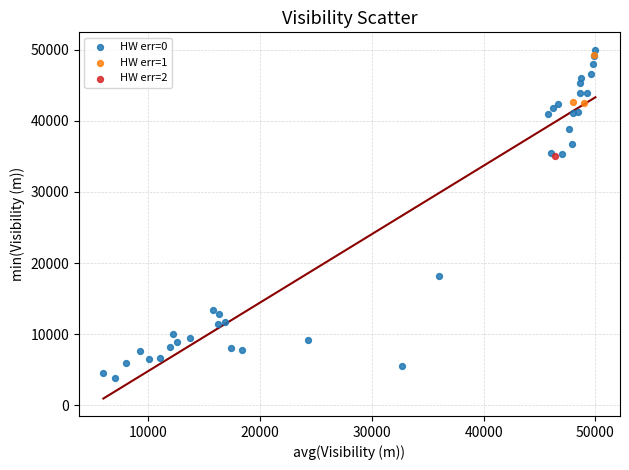

What are all the series names shown in the legend?

HW err=0, HW err=1, HW err=2